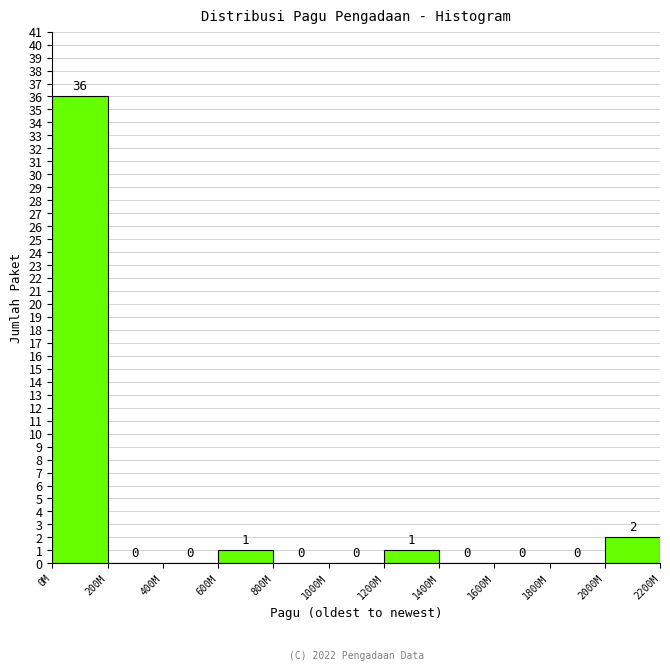

Reading left to right, list all the values displayed in this chart.

0M=36	200M=0	400M=0	600M=1	800M=0	1000M=0	1200M=1	1400M=0	1600M=0	1800M=0	2000M=2